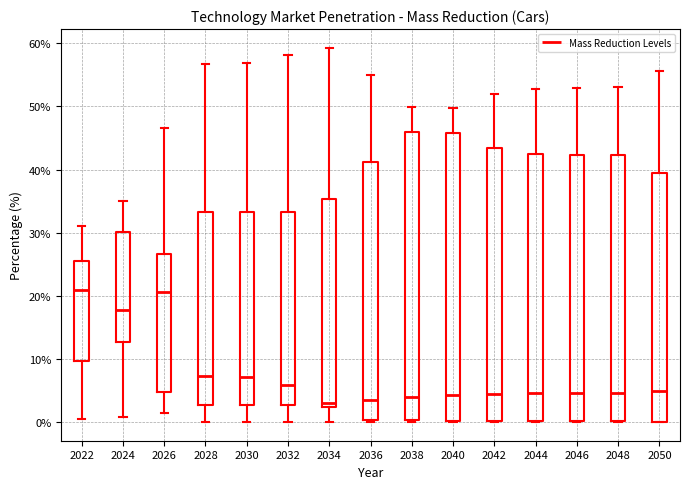

Reading left to right, transcribe this box plot: for each box, give where its median line is, the range the box spans, and where its two whiskers end, as read against the y-axis. The values are not printed on the chart, so give them approximately, as read against the axis.

2022: median 21, box 10 to 26, whiskers 0 to 31
2024: median 18, box 13 to 30, whiskers 1 to 35
2026: median 21, box 5 to 27, whiskers 1 to 47
2028: median 7, box 3 to 33, whiskers 0 to 57
2030: median 7, box 3 to 33, whiskers 0 to 57
2032: median 6, box 3 to 33, whiskers 0 to 58
2034: median 3, box 2 to 35, whiskers 0 to 59
2036: median 3, box 0 to 41, whiskers 0 (just below the box's lower edge) to 55
2038: median 4, box 0 to 46, whiskers 0 to 50
2040: median 4, box 0 to 46, whiskers 0 to 50
2042: median 5, box 0 to 43, whiskers 0 to 52
2044: median 5, box 0 to 43, whiskers 0 to 53
2046: median 5, box 0 to 42, whiskers 0 to 53
2048: median 5, box 0 to 42, whiskers 0 to 53
2050: median 5, box 0 to 39, whiskers 0 to 56